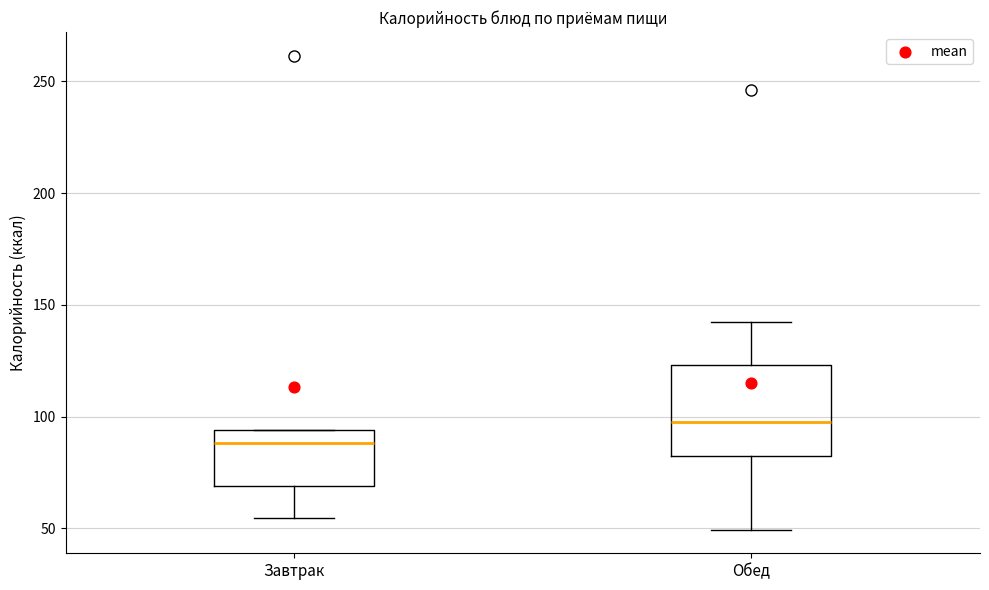

Comparing the boxes themselves (not the whiskers), which one is the tallest?

Обед